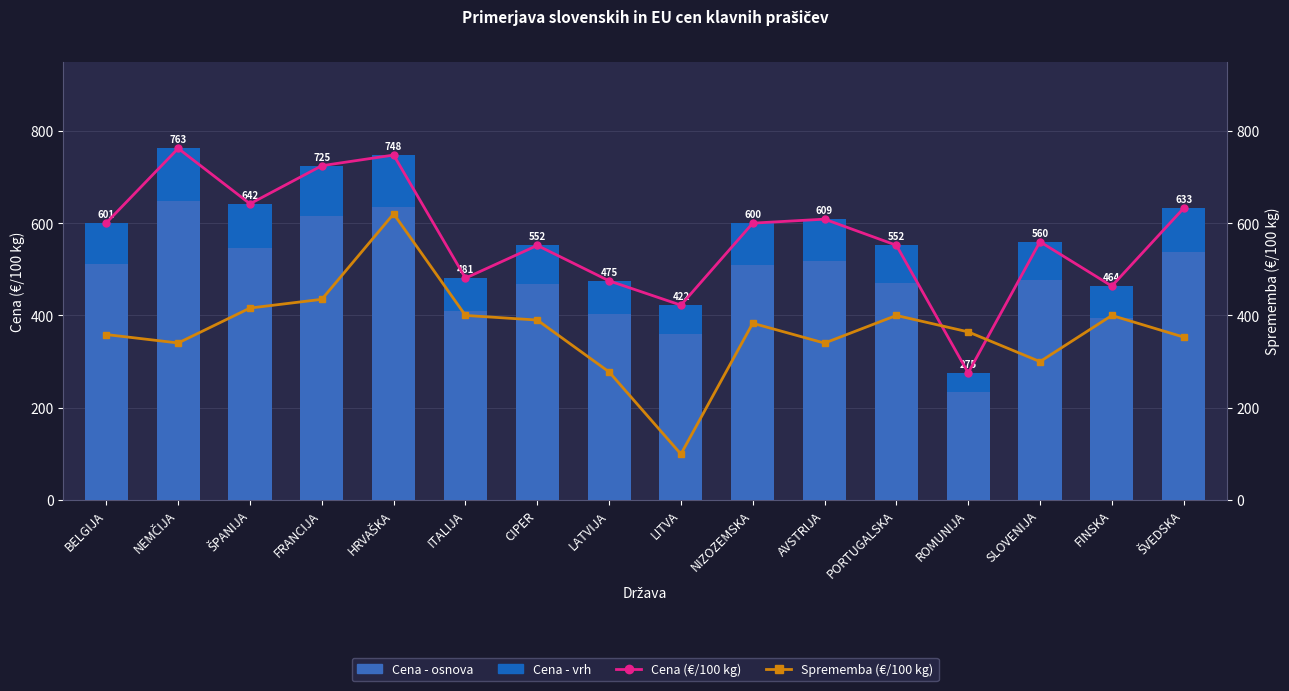

What is the spread (max minus min) of values at BELGIJA?

510.9